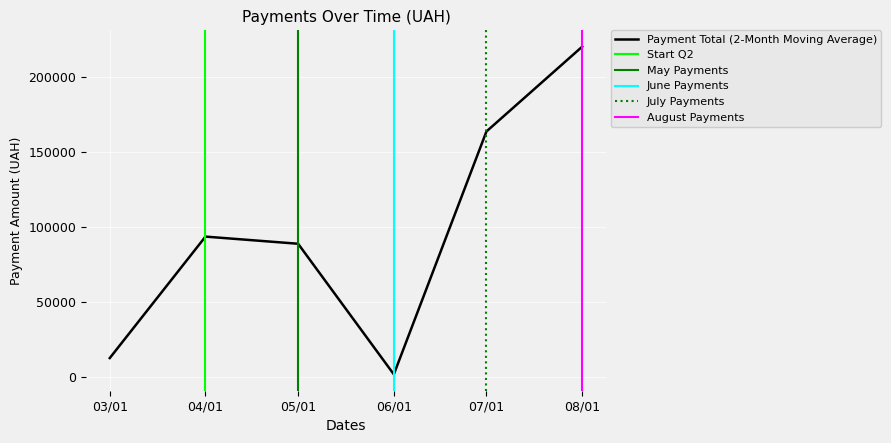

Is it true that the value at 32 is 19292.9?

False